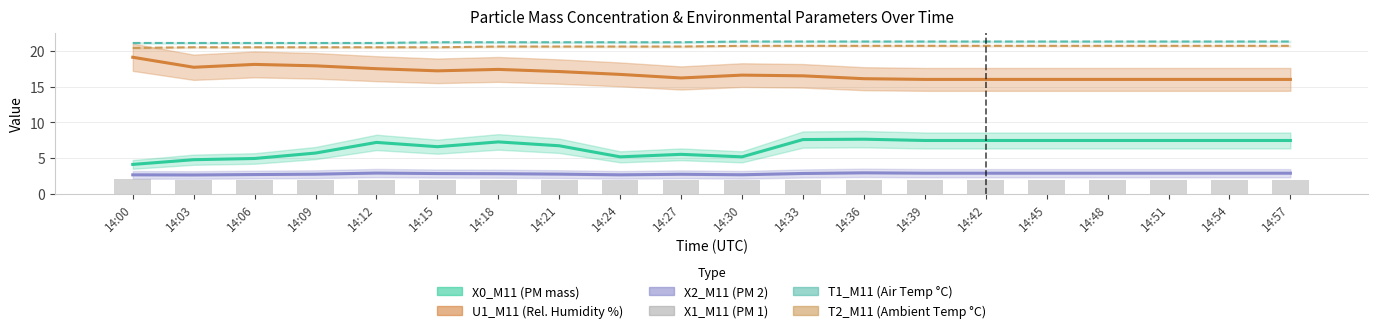

What are all the series names shown in the legend?

X0_M11 (PM mass), U1_M11 (Rel. Humidity %), X2_M11 (PM 2), T1_M11 (Air Temp °C), T2_M11 (Ambient Temp °C), X1_M11 (PM 1)